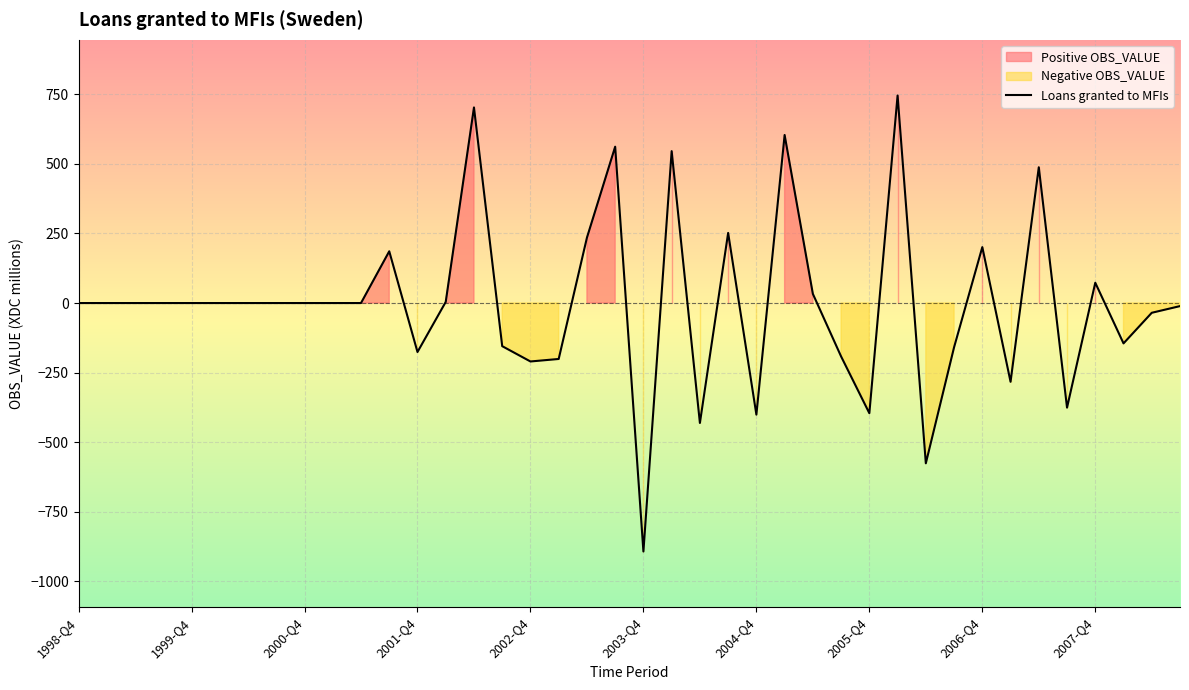

What is the lowest value of the Loans granted to MFIs series?

-893